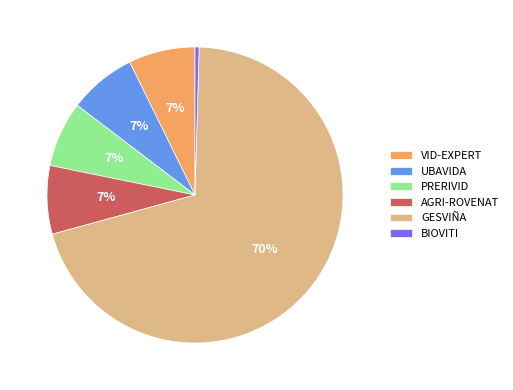

Is it true that UBAVIDA is 1% of the pie?

False